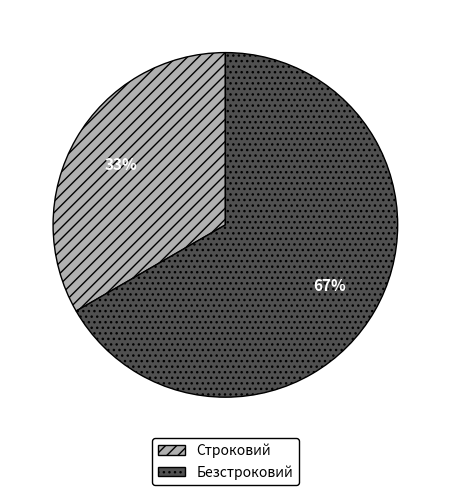

What percentage is the Безстроковий slice, to the nearest percent?

67%